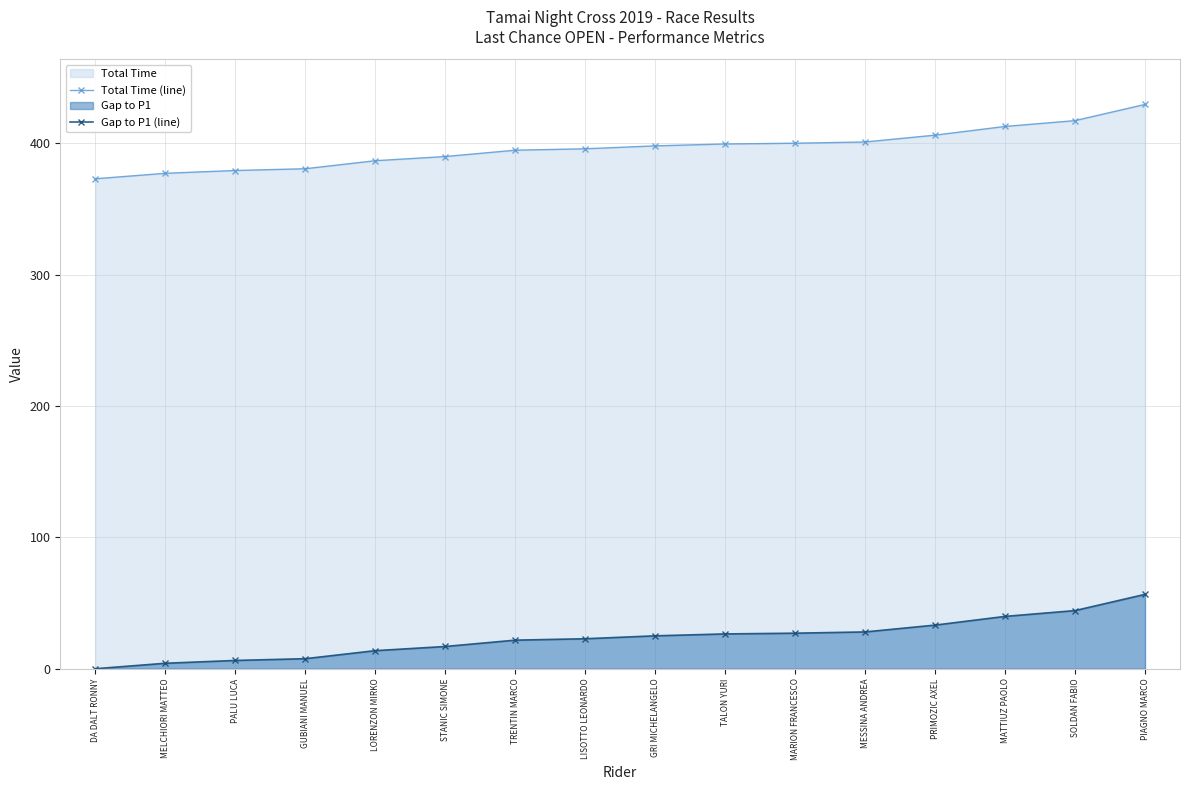

Which has a higher value, LISOTTO LEONARDO or TALON YURI?

TALON YURI